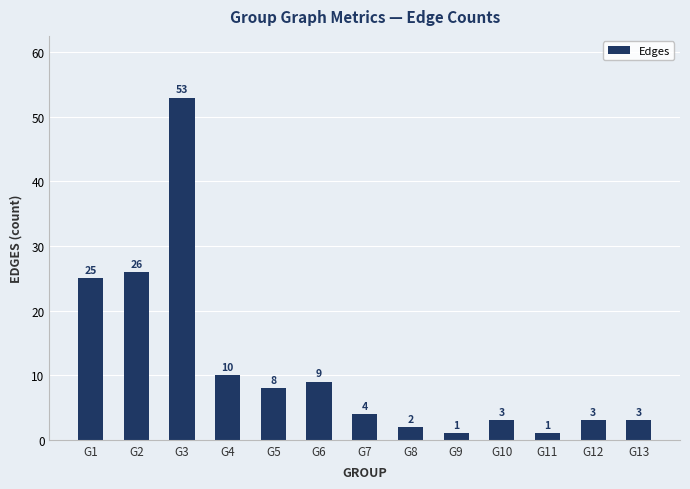

Reading right to left, extract all data points from this chart.

3	3	1	3	1	2	4	9	8	10	53	26	25